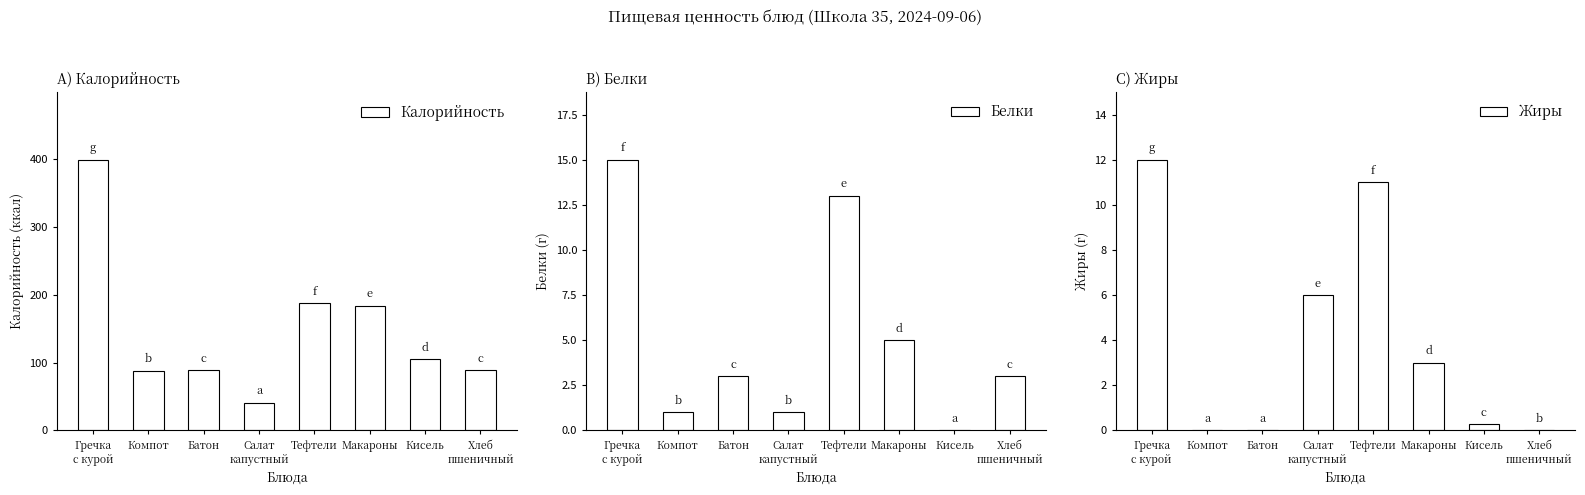

How many groups of bars are there?

8